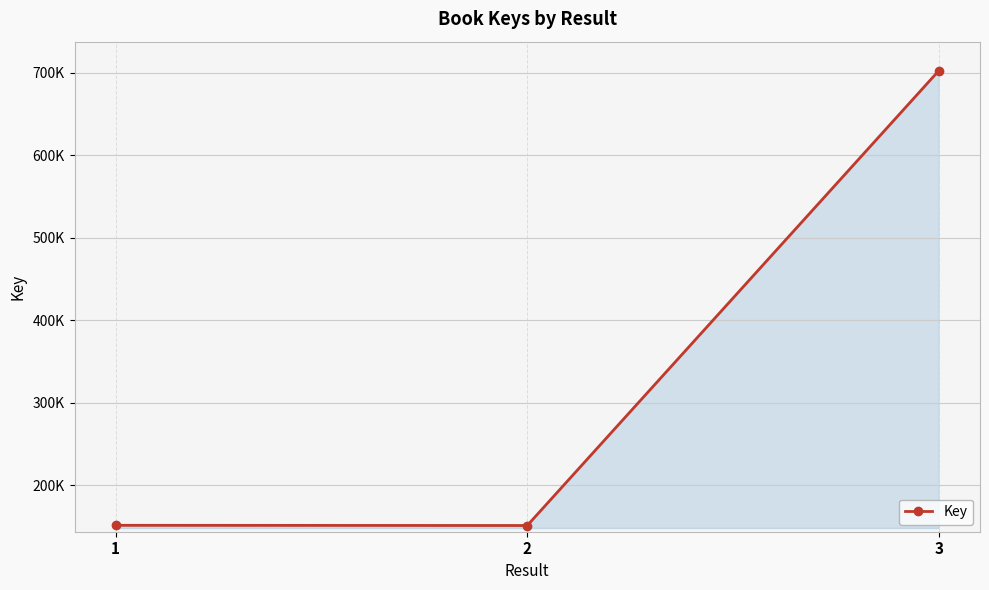

Reading right to left, extract all data points from this chart.

702861	150876	151112